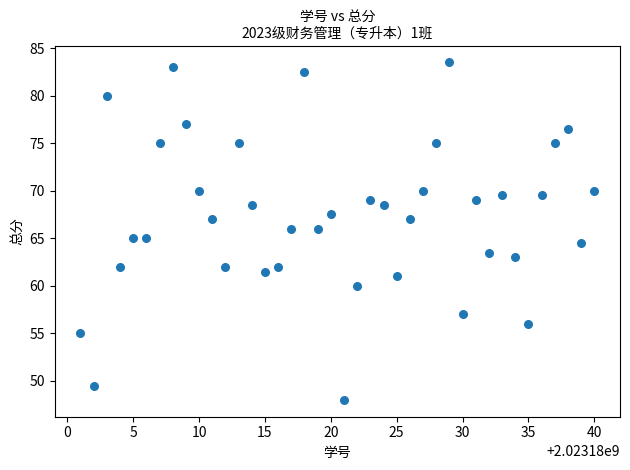

What is the range of X values (max minus min)?

39.0